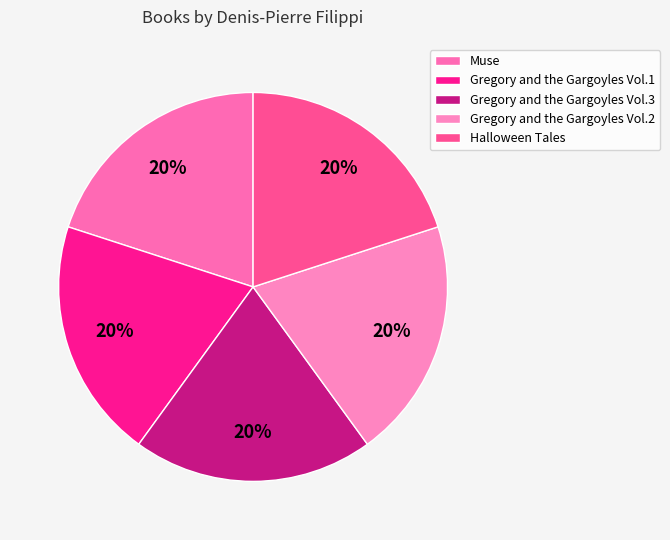

Does Halloween Tales account for over 50% of the chart?

No